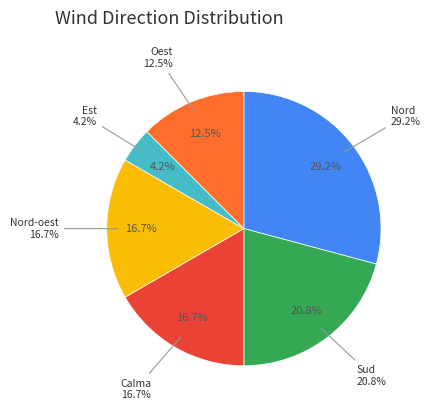

Is it true that Oest is 12% of the pie?

True